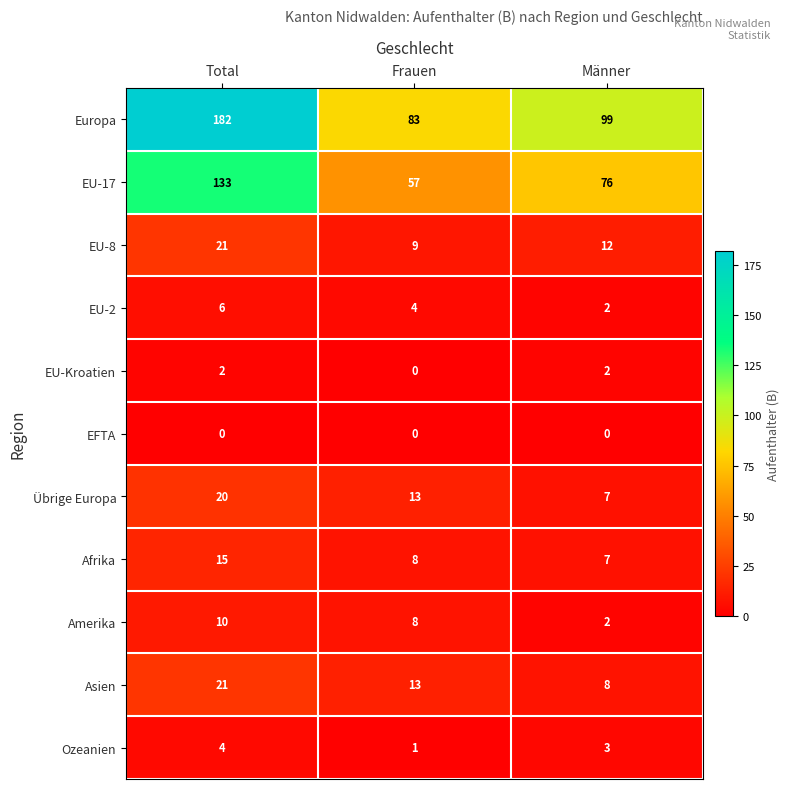

How many data points does each series have?

3